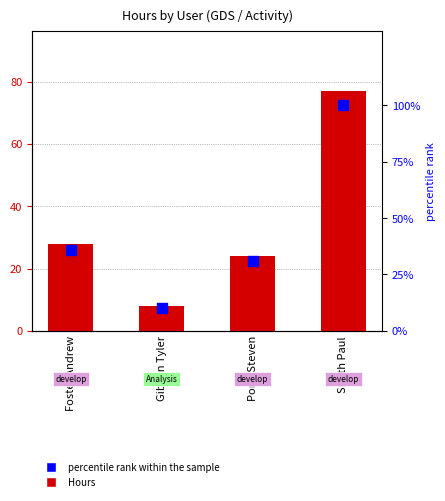

Is the value of Hours at Smith Paul greater than the value of percentile rank within the sample at Gibson Tyler?

Yes